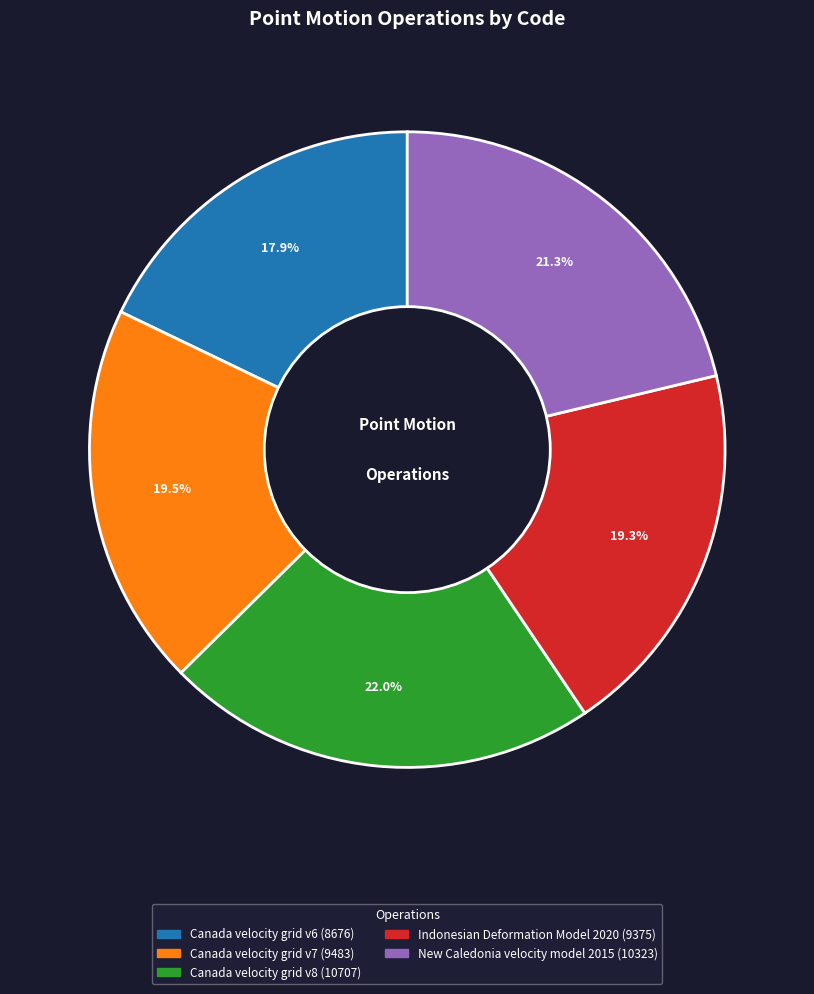

The Indonesian Deformation Model 2020 slice represents 31% of the pie. True or false?

False